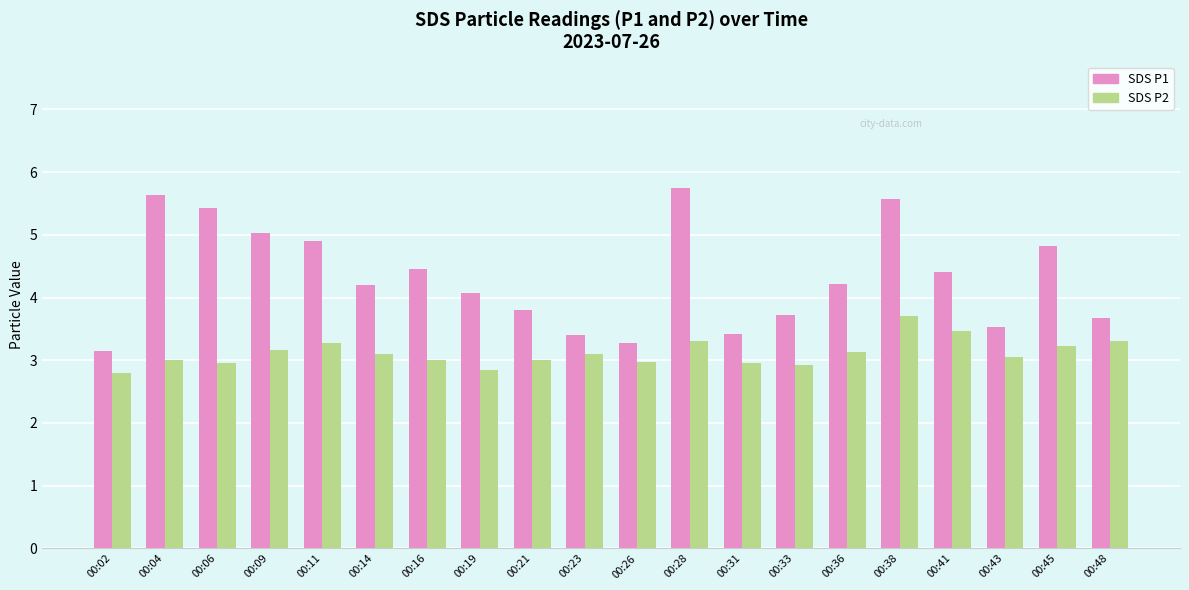

What is the value of the SDS P2 bar at the 4th from the left?

3.2